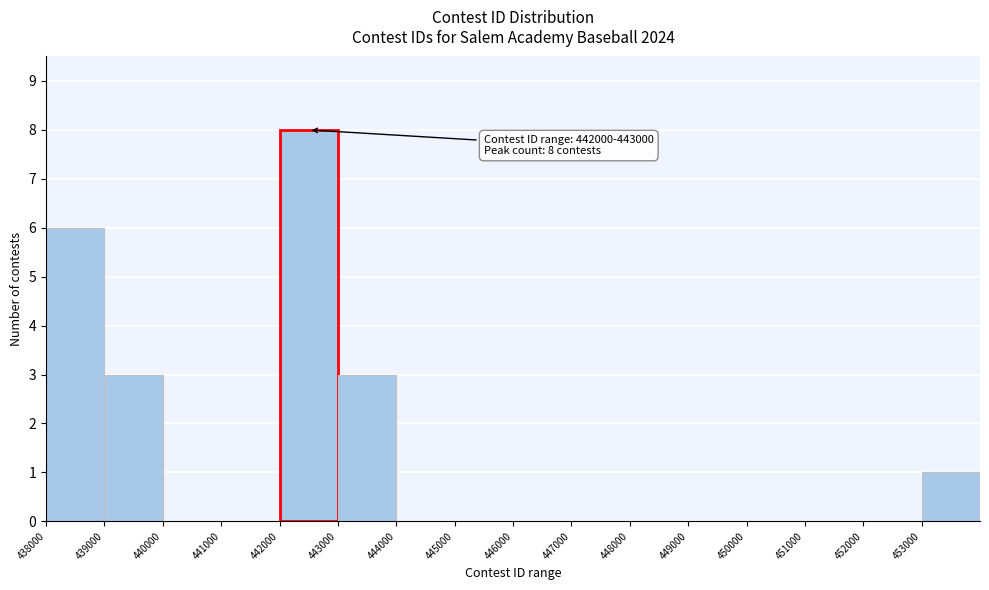

Which range on the x-axis has the tallest bar?

442000 to 443000